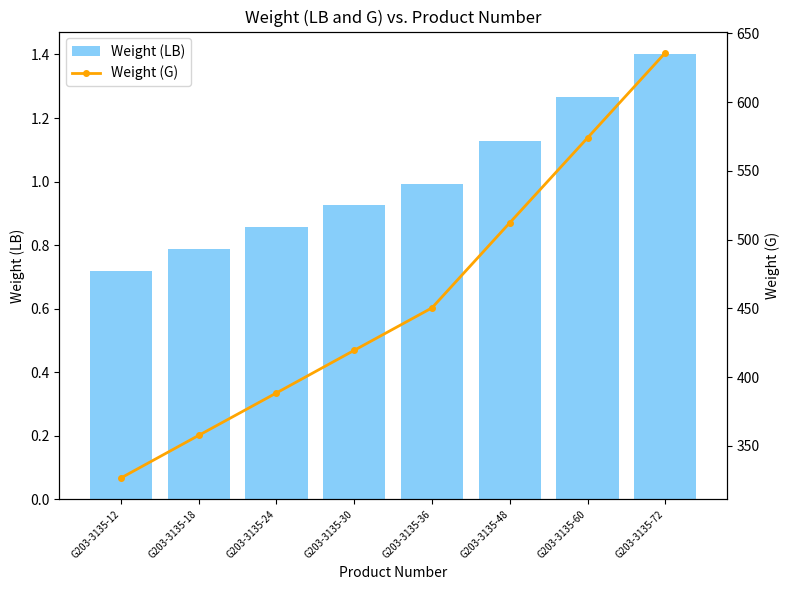

What is the sum of all Weight (G) values?

3664.2